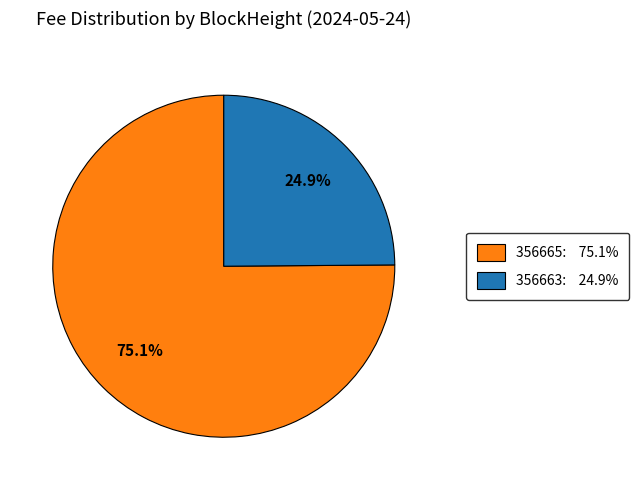

To the nearest percent, what is the average slice percentage?

50%